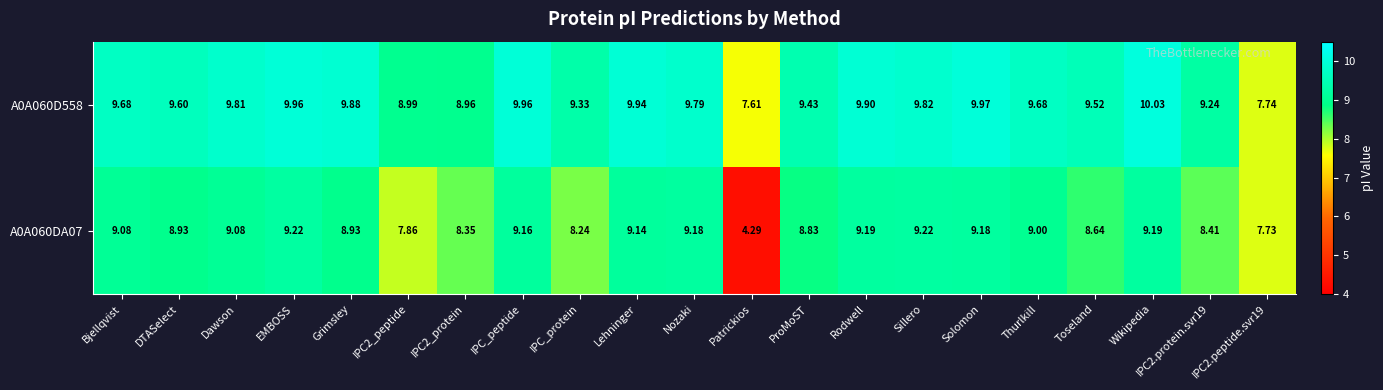

At which category does the chart reach its peak across all series?

Wikipedia